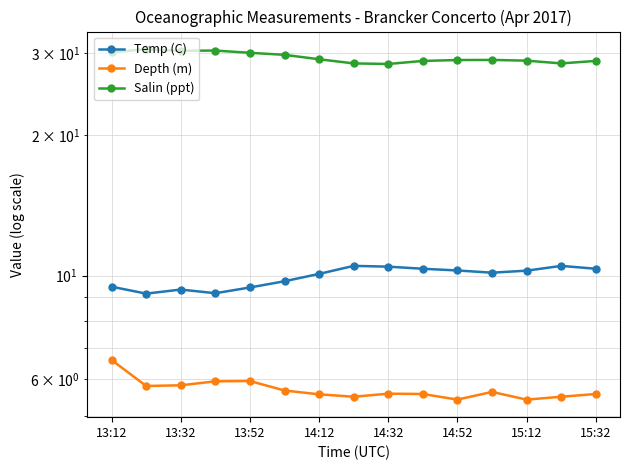

How many categories are shown in the chart?

15